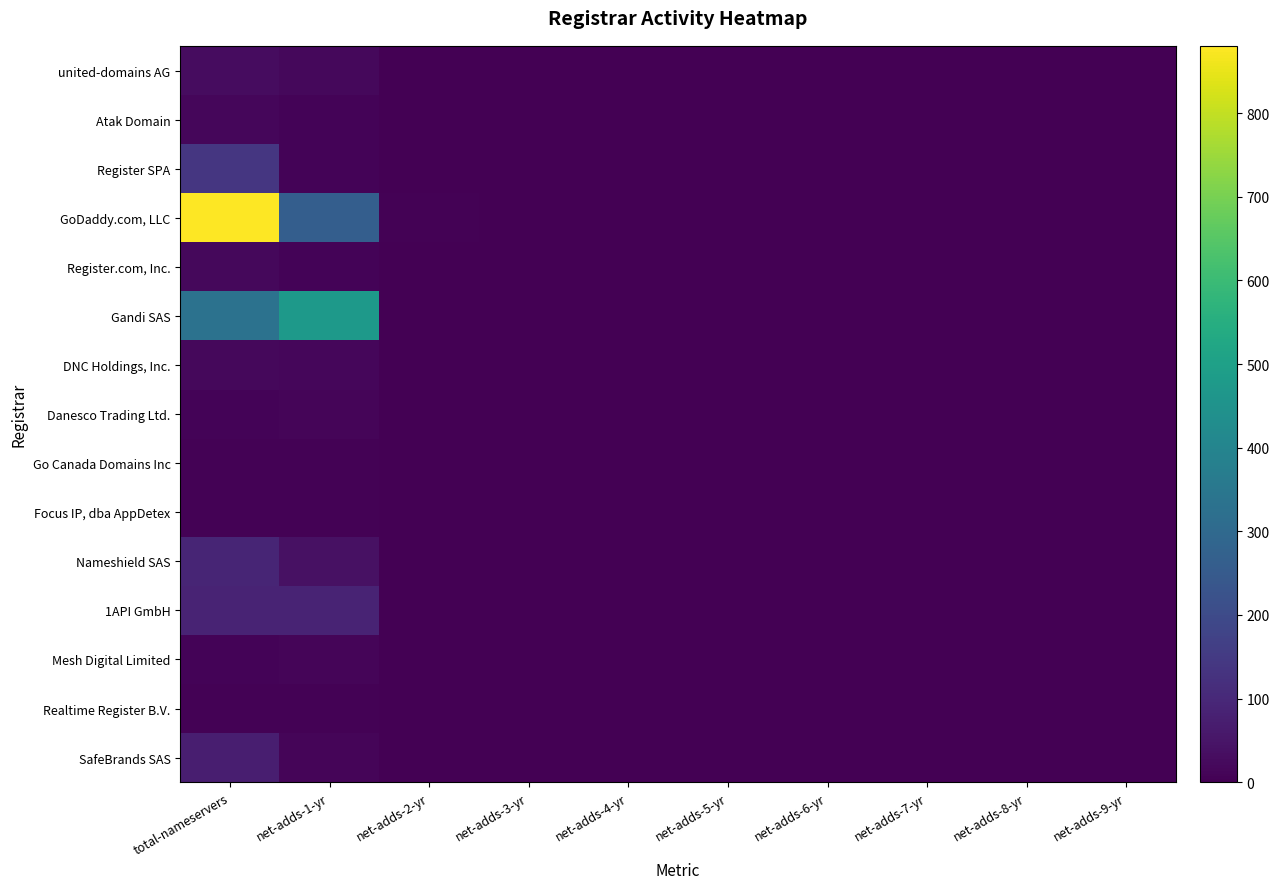

What is the total value across all series at net-adds-2-yr?

9